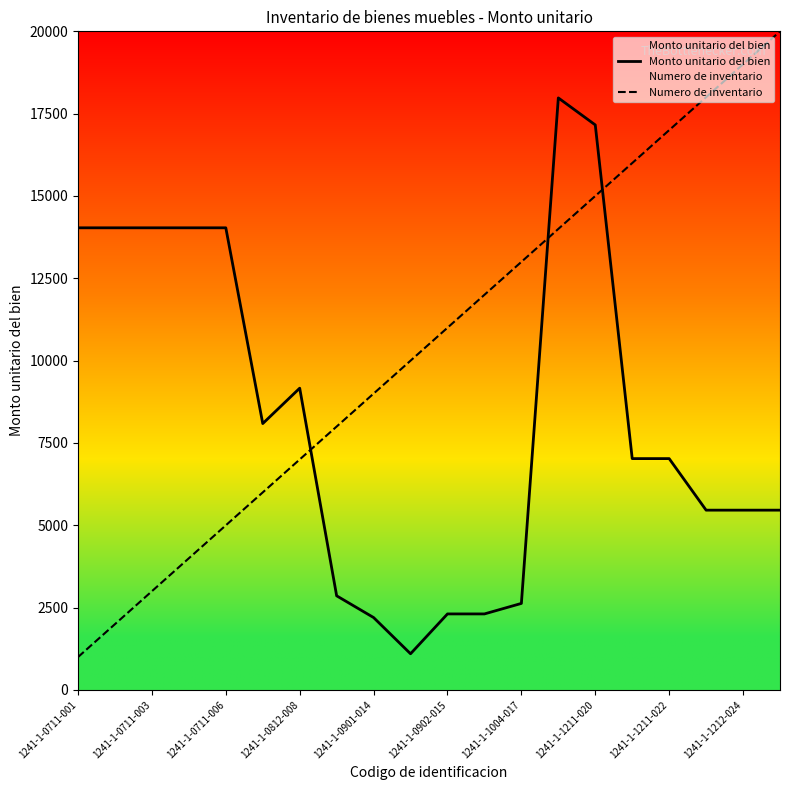

What is the maximum value for Monto unitario del bien?

17978.5